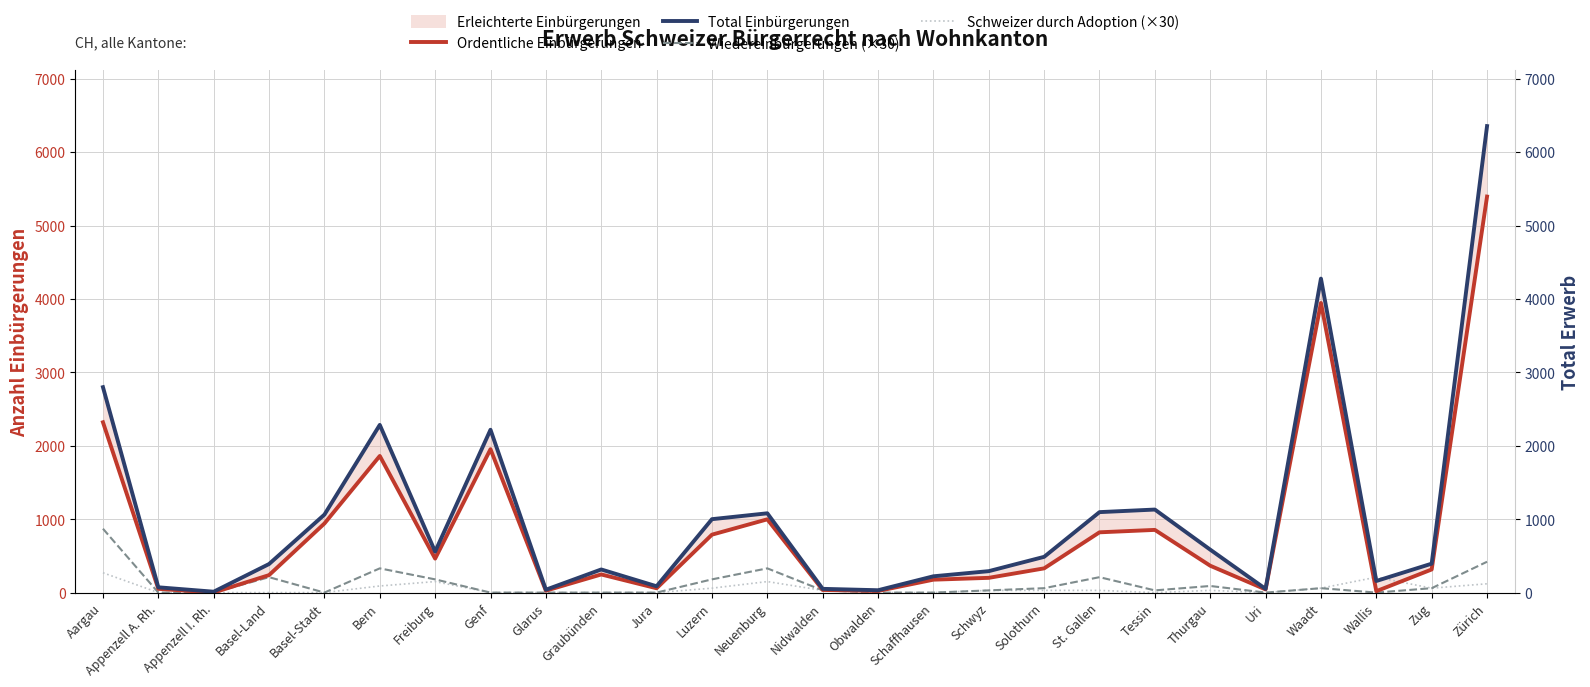

What position from the right is Uri?

5